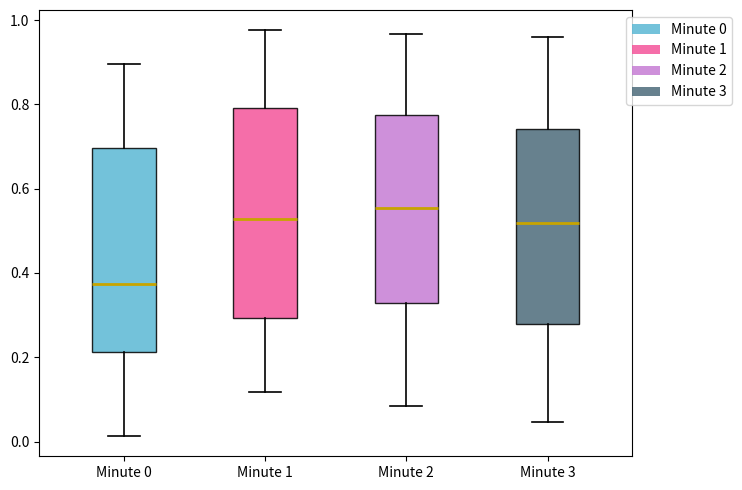

Which box has the highest median line?

Minute 2